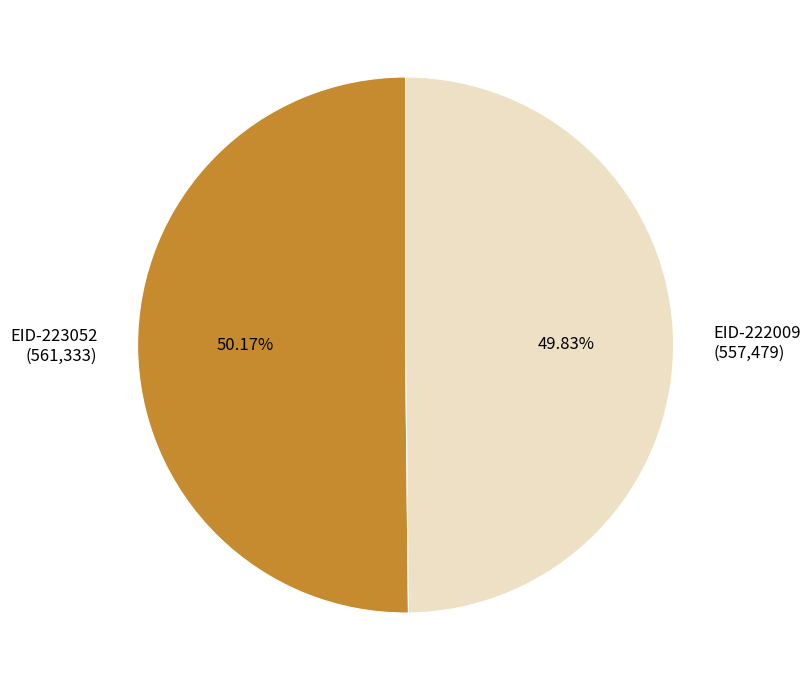

Approximately how many times larger is the value at EID-222009 (557,479) compared to EID-223052 (561,333)?

1.0